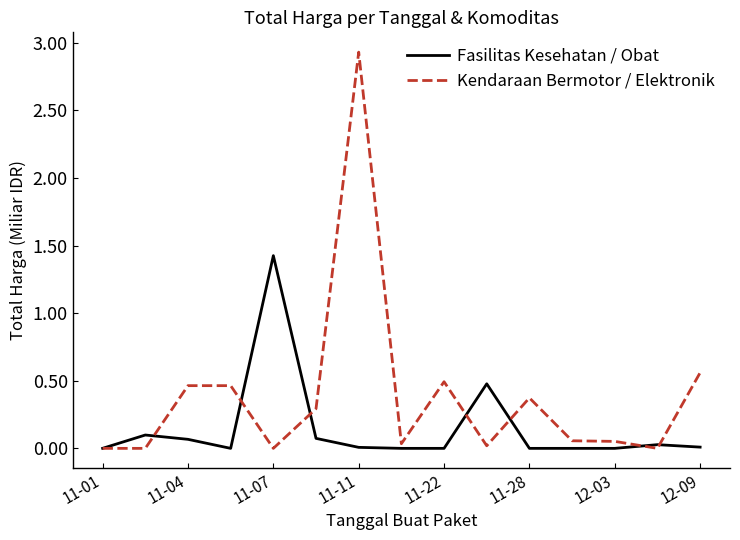

Does the chart have visible grid lines?

No